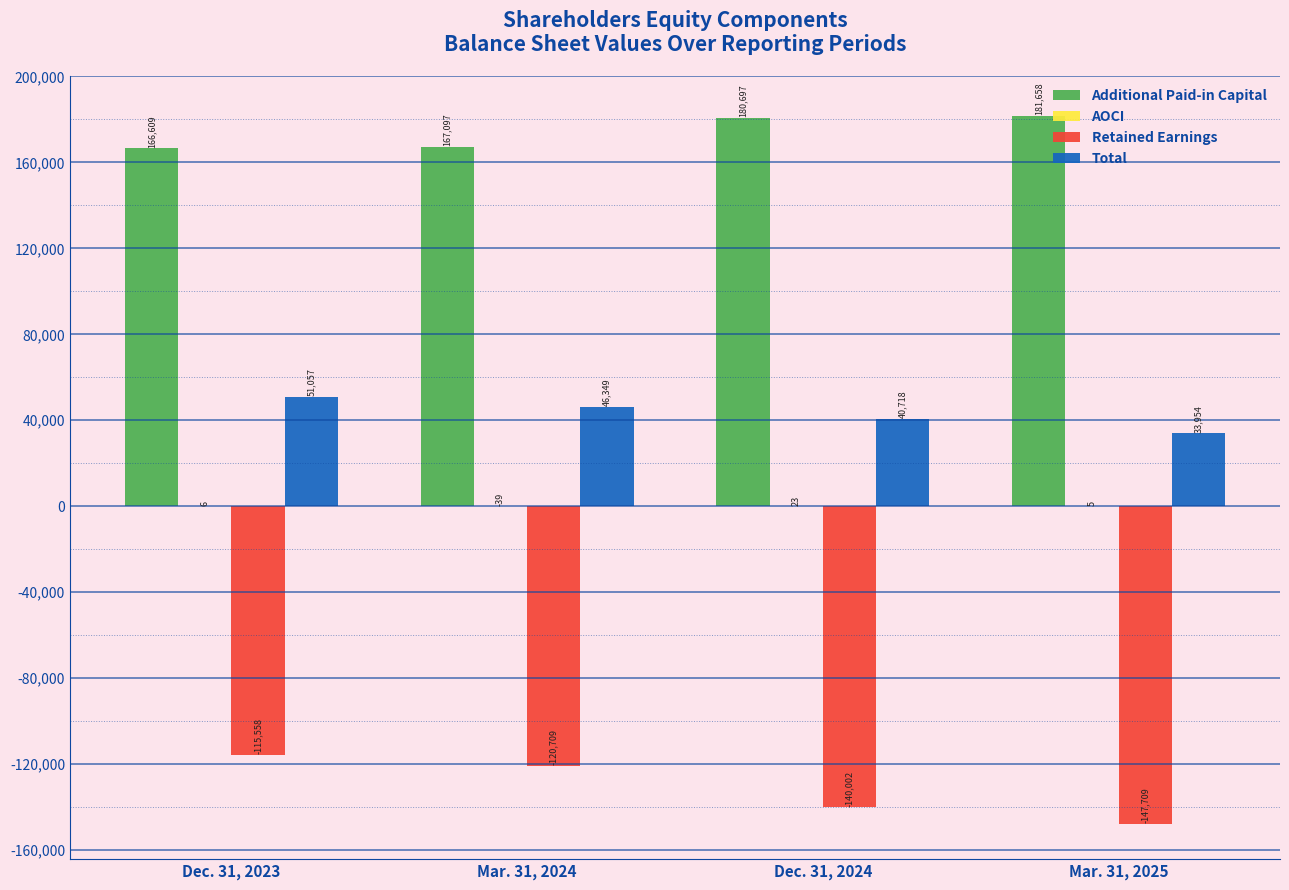

Read the Additional Paid-in Capital value at Mar. 31, 2025, to the nearest 50.

181650